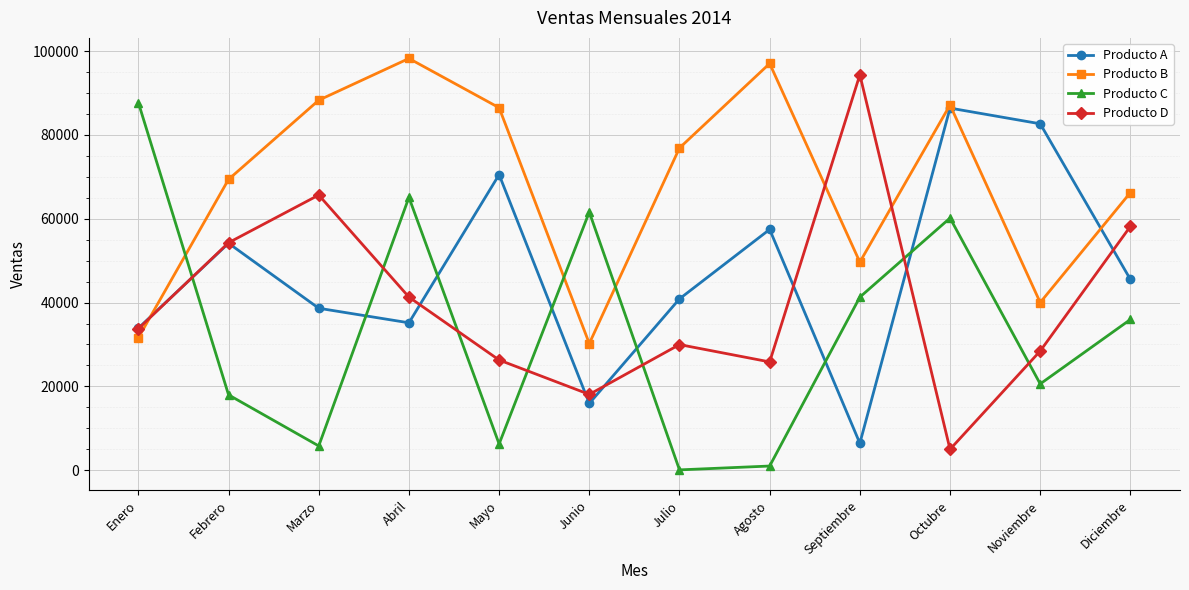

Rank the series at Mayo from highest to lowest value.

Producto B, Producto A, Producto D, Producto C